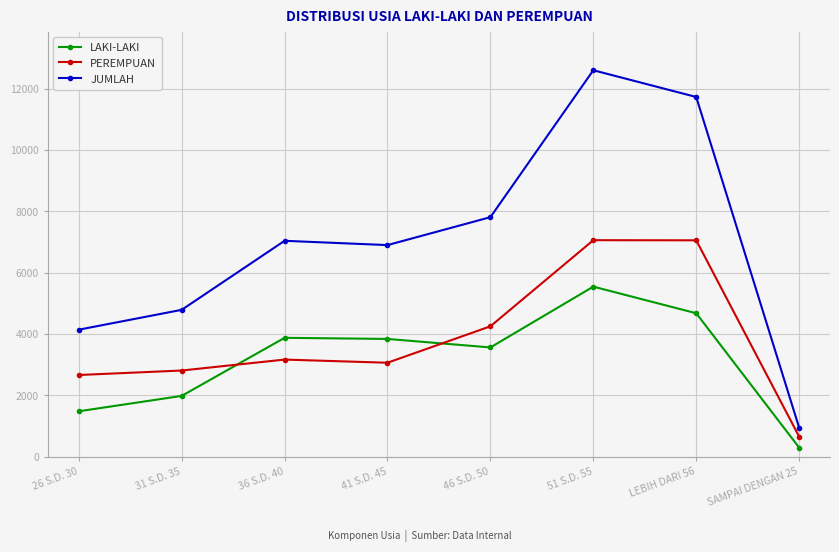

What is the sum of all JUMLAH values?

55945